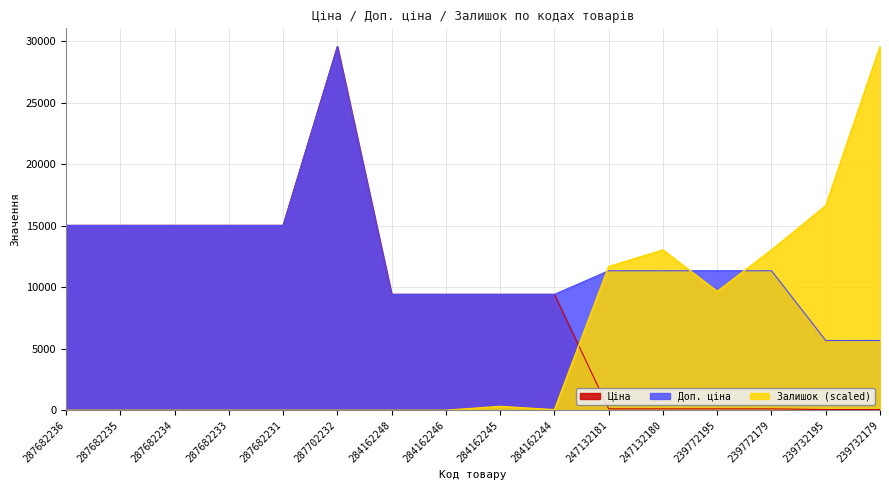

Reading right to left, transcribe all the data shown in this chart.

Ціна: 239732179=56.7	239732195=56.7	239772179=113.3	239772195=113.3	247132180=113.3	247132181=113.3	284162244=9416.9	284162245=9416.9	284162246=9416.9	284162248=9416.9	287702232=29548.9	287682231=15019.2	287682233=15019.2	287682234=15019.2	287682235=15019.2	287682236=15019.2
Доп. ціна: 239732179=5667.0	239732195=5667.0	239772179=11334.0	239772195=11334.0	247132180=11334.0	247132181=11334.0	284162244=9416.9	284162245=9416.9	284162246=9416.9	284162248=9416.9	287702232=29548.9	287682231=15019.2	287682233=15019.2	287682234=15019.2	287682235=15019.2	287682236=15019.2
Залишок: 239732179=29548.9	239732195=16615.7	239772179=13023.1	239772195=9655.0	247132180=13023.1	247132181=11675.9	284162244=44.9	284162245=314.4	284162246=0.0	284162248=0.0	287702232=0.0	287682231=0.0	287682233=0.0	287682234=0.0	287682235=0.0	287682236=0.0